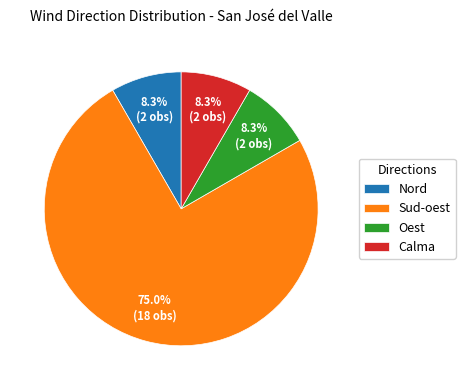

Which category has the biggest portion of the pie?

Sud-oest